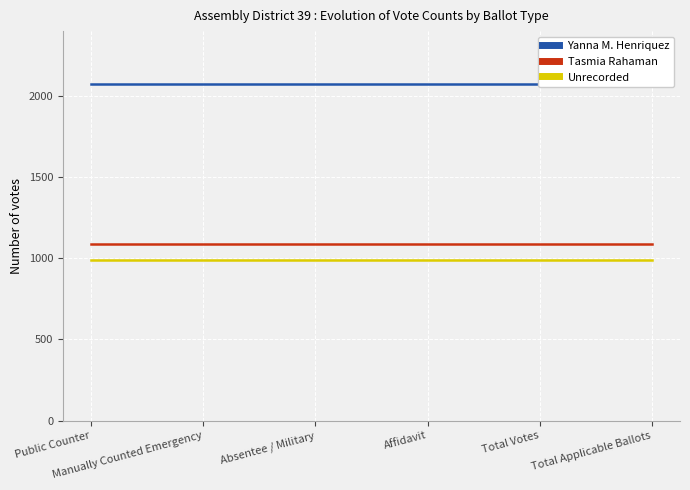

What position from the right is Total Applicable Ballots?

1